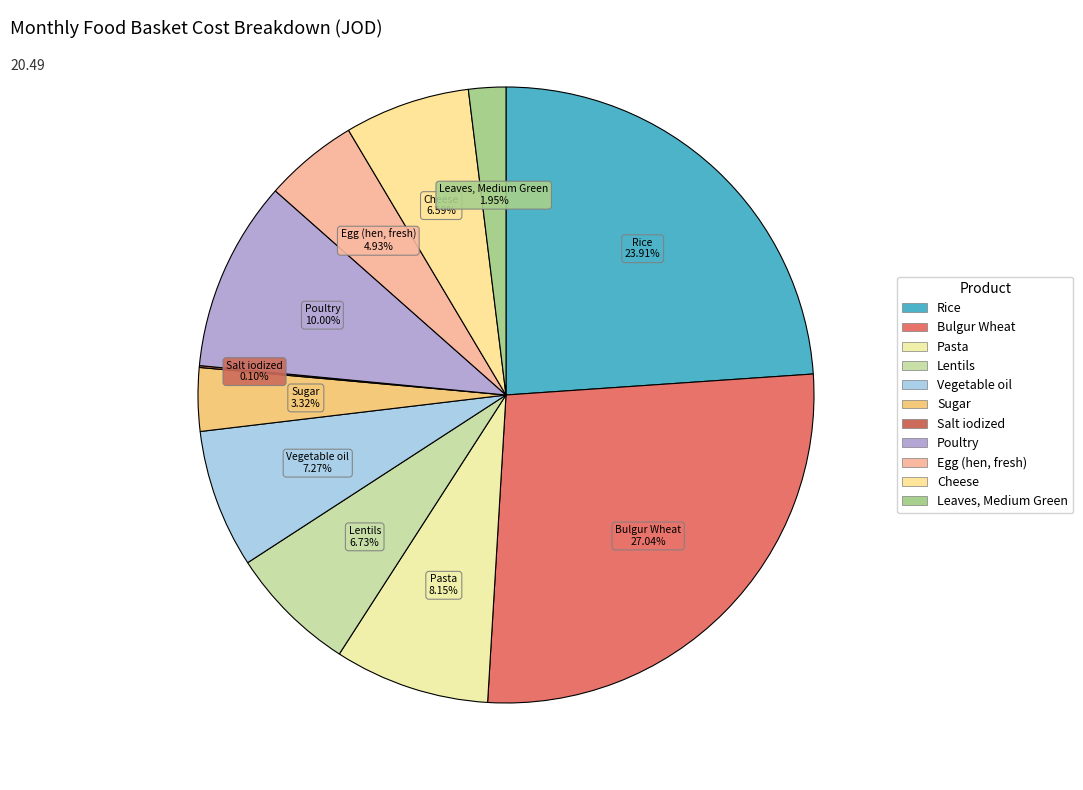

What percentage do Egg (hen, fresh) and Poultry together represent?

14.9%